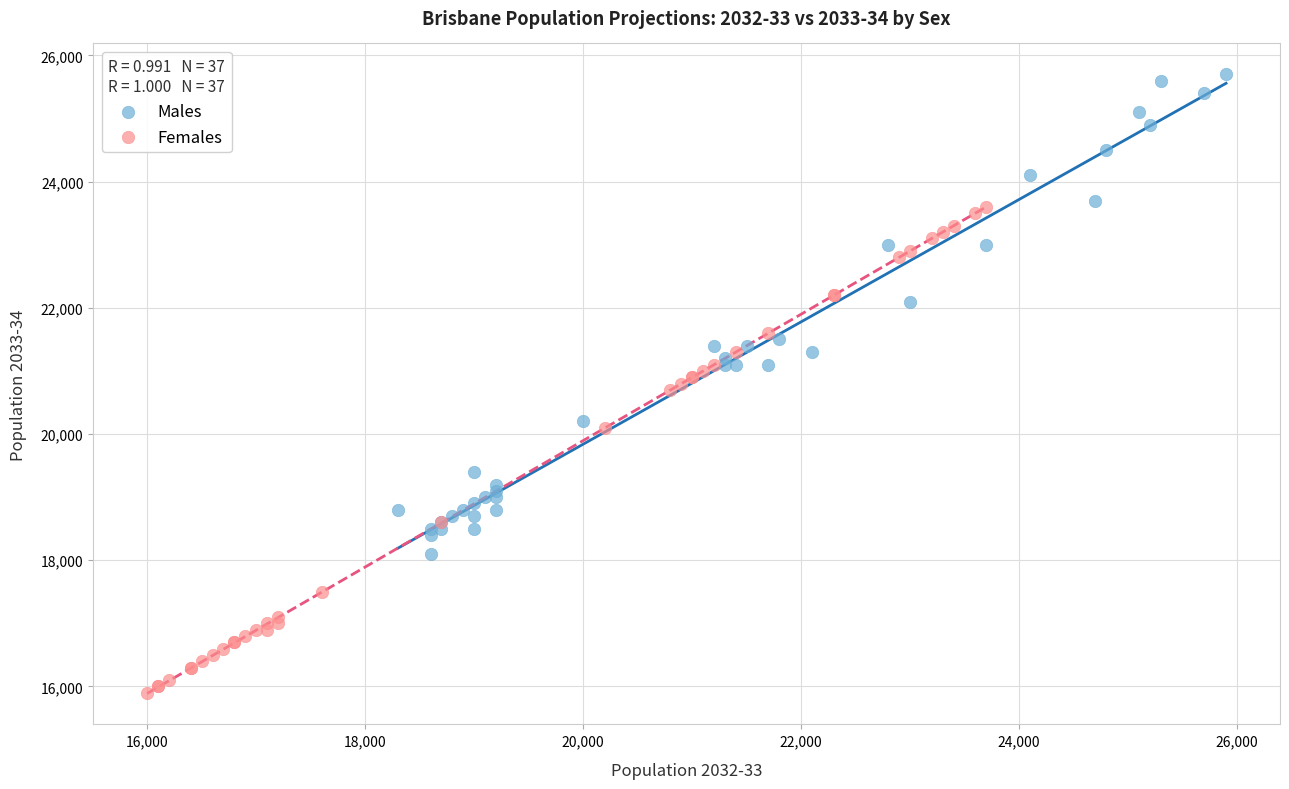

Which series has the largest Y range (max minus min)?

Females